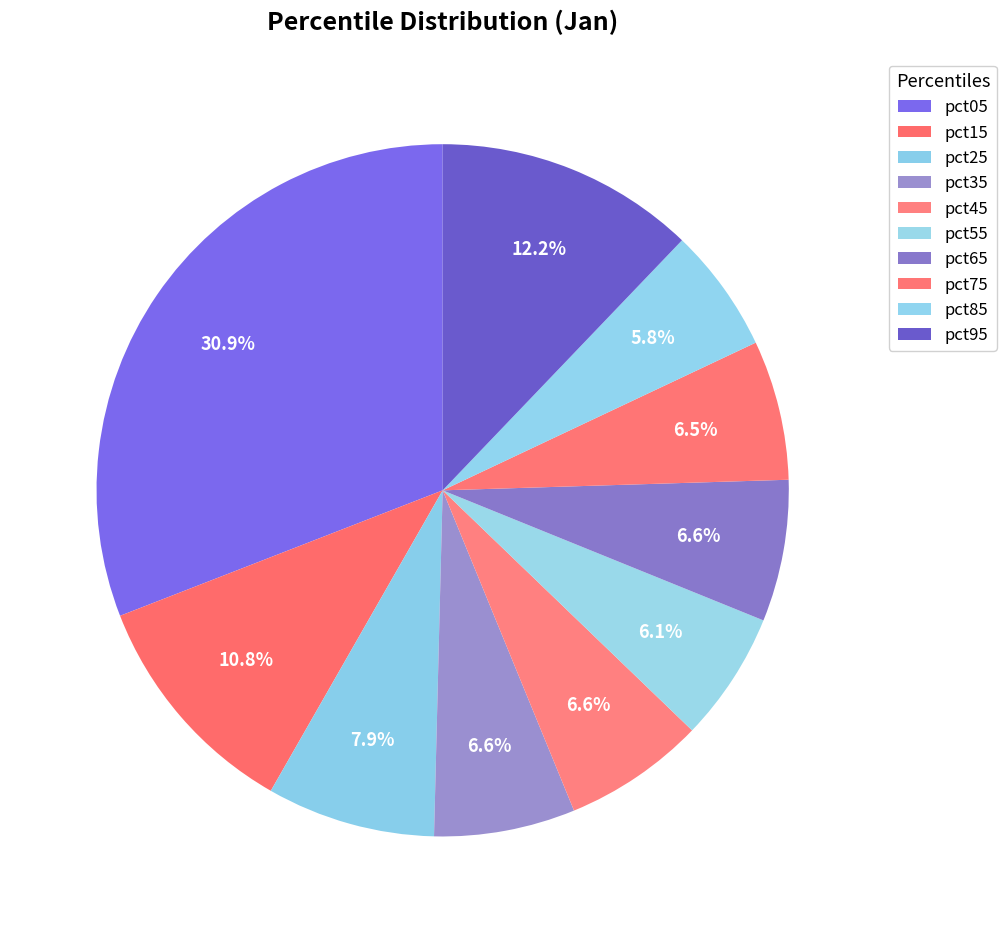

Which category has the biggest portion of the pie?

pct05